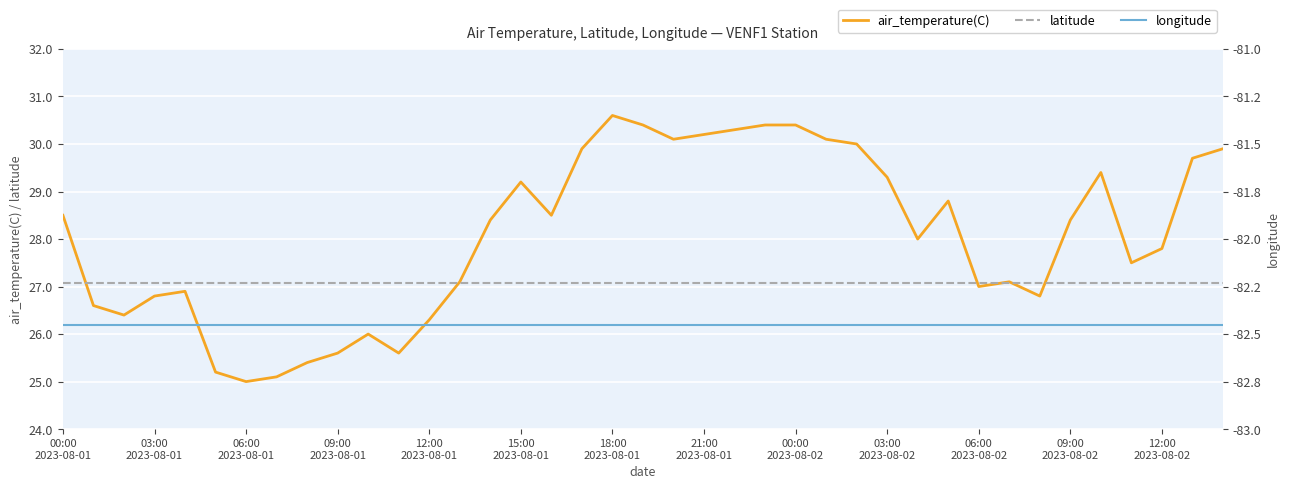

List the series in order of their peak value, highest first.

air_temperature(C), latitude, longitude